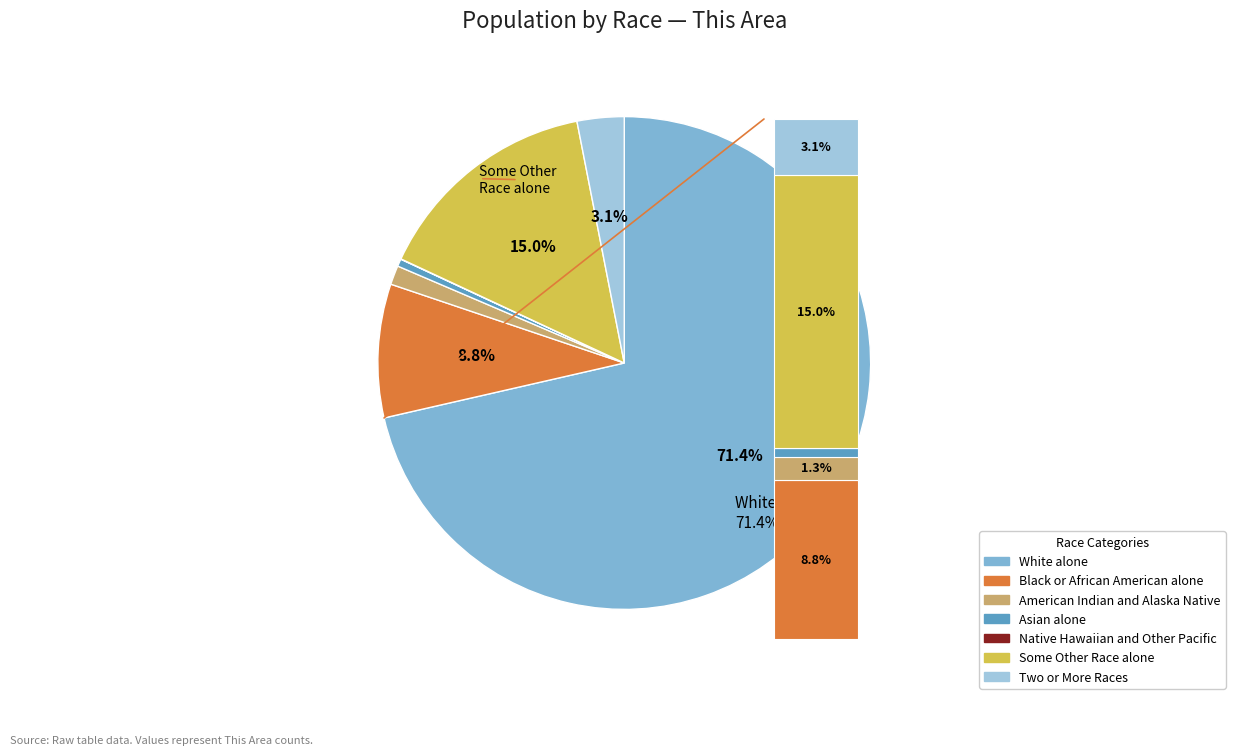

Does White alone represent more than half of the total?

Yes